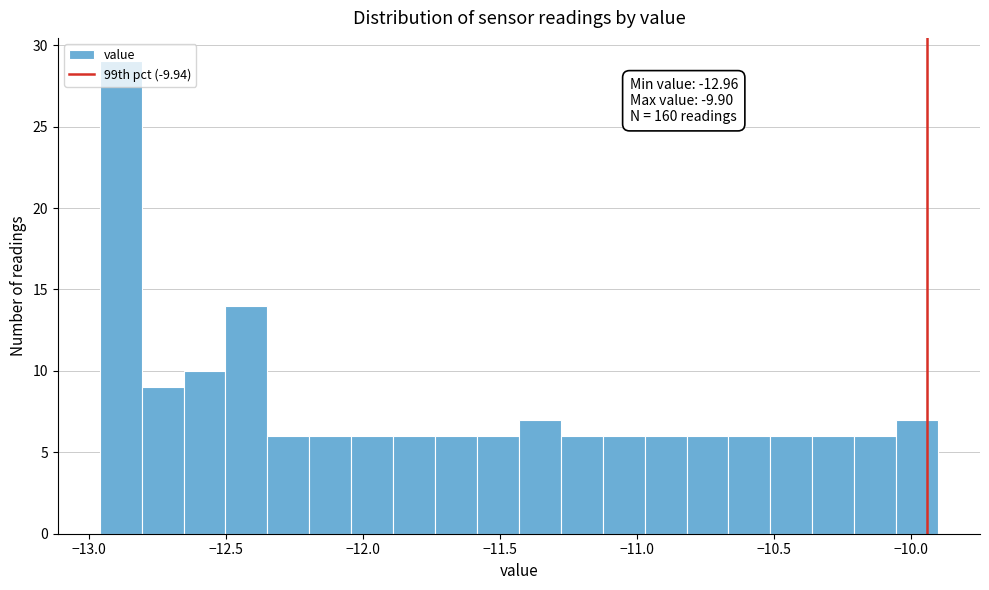

Read against the x-axis, roughly where is the centre of the tallest bar?

-12.90